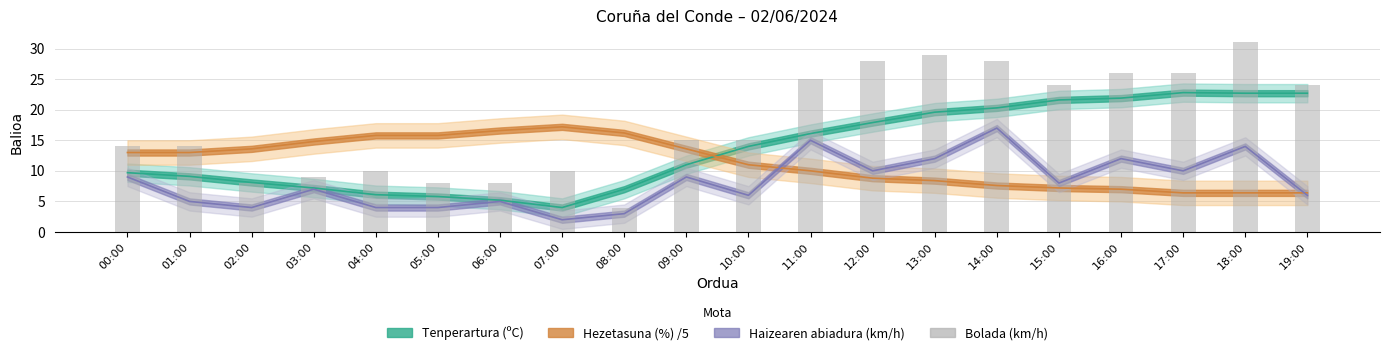

What is the value of the 1st bar from the left?

14